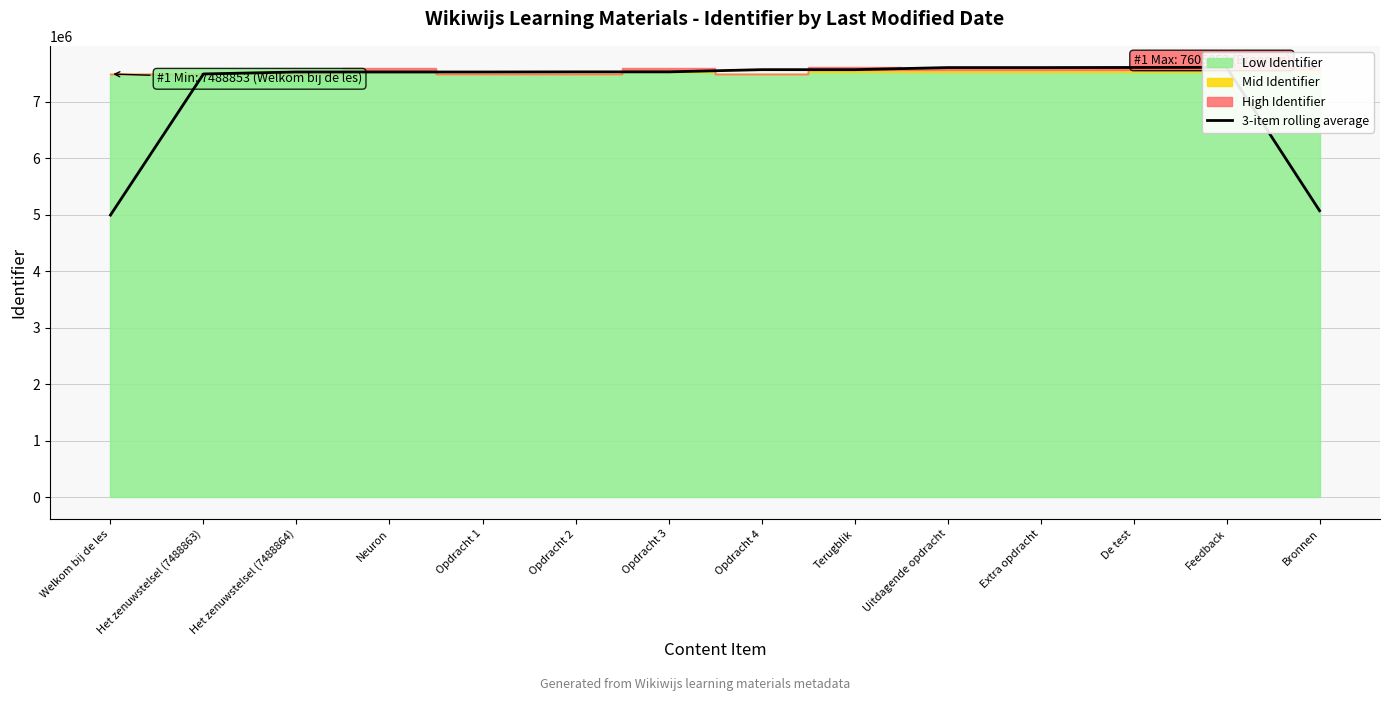

How many interior local peaks (higher than both neighbors) does the data have?

1